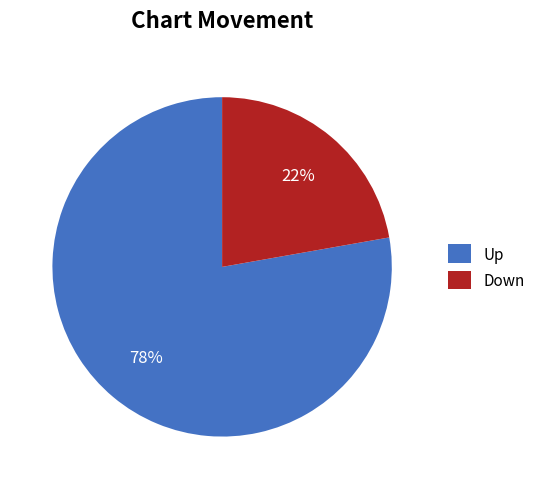

Does any single category account for the majority?

Yes